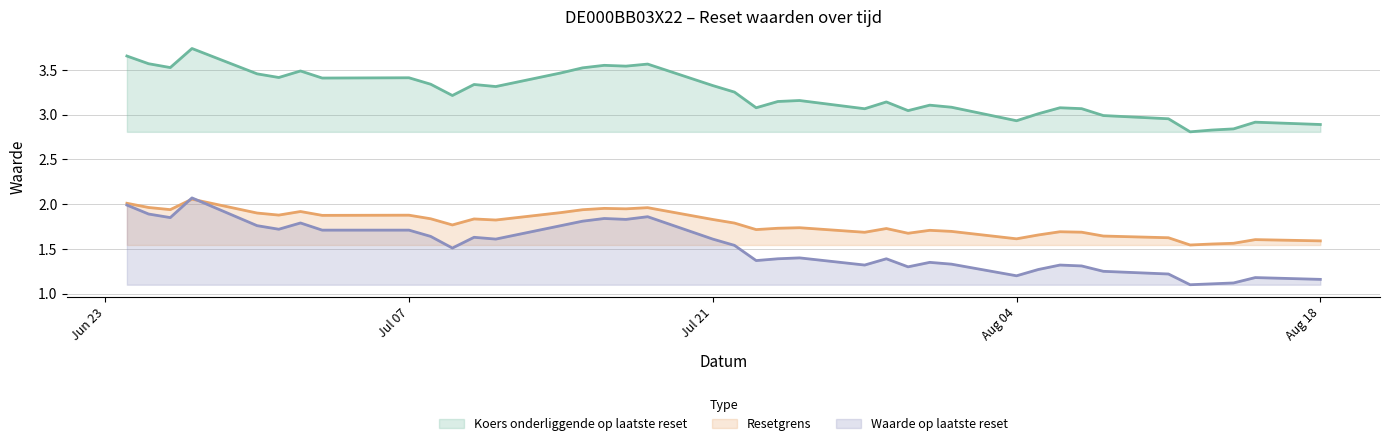

True or false: Koers onderliggende op laatste reset has more than 2 points higher than both neighbors.

True